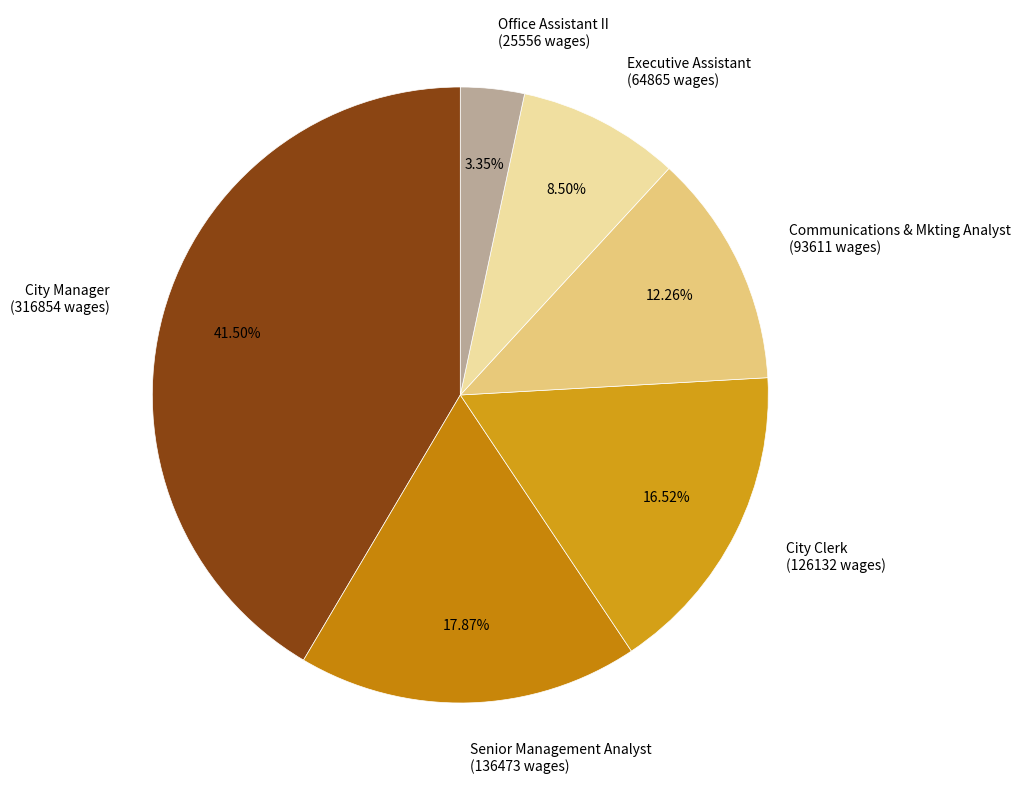

Is City Manager the majority of the pie?

No